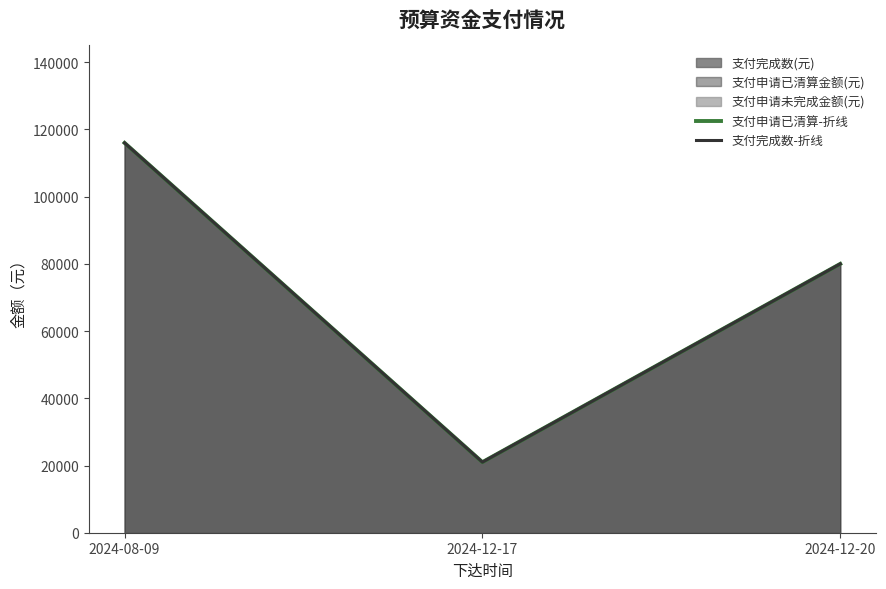

Read the 支付完成数-折线 value at 2024-12-17.

21000